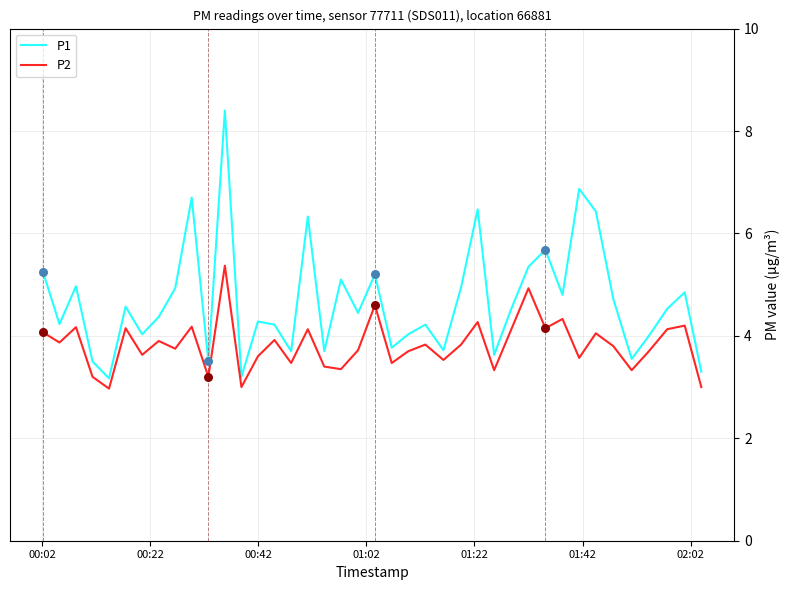

What are all the series names shown in the legend?

P1, P2